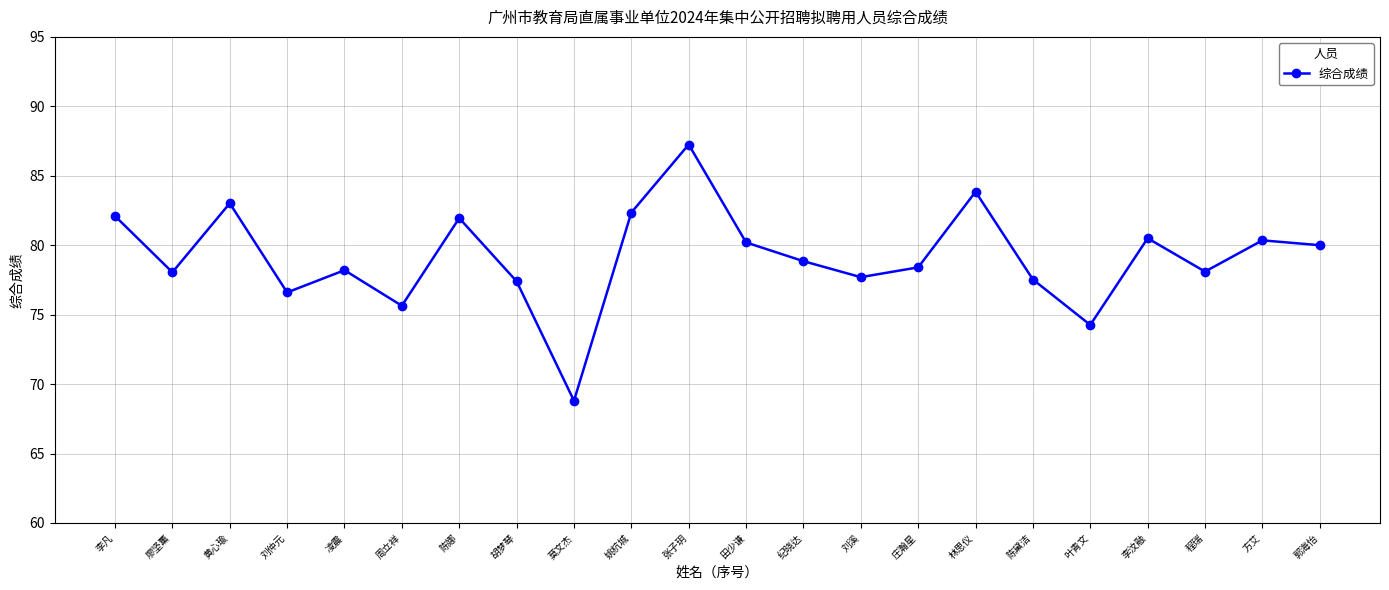

What is the change in value from 姚杭城 to 纪晓达?

-3.5